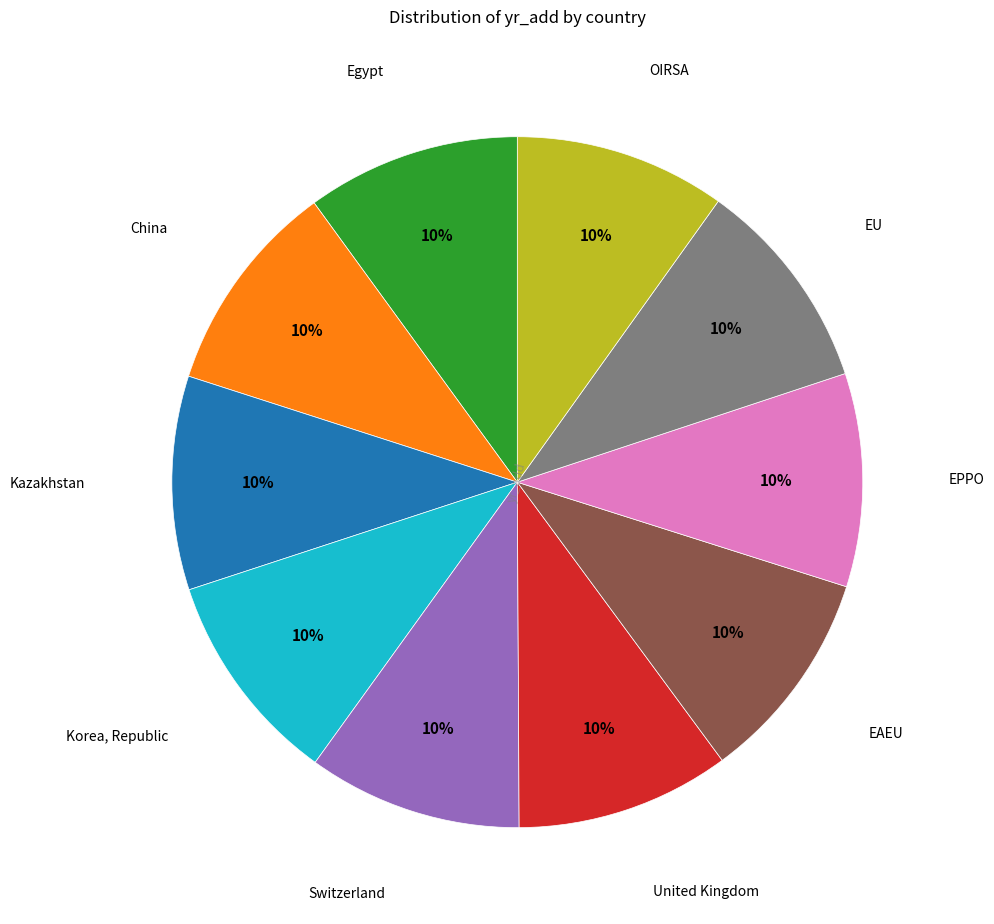

Is there any slice that represents more than half of the pie?

No